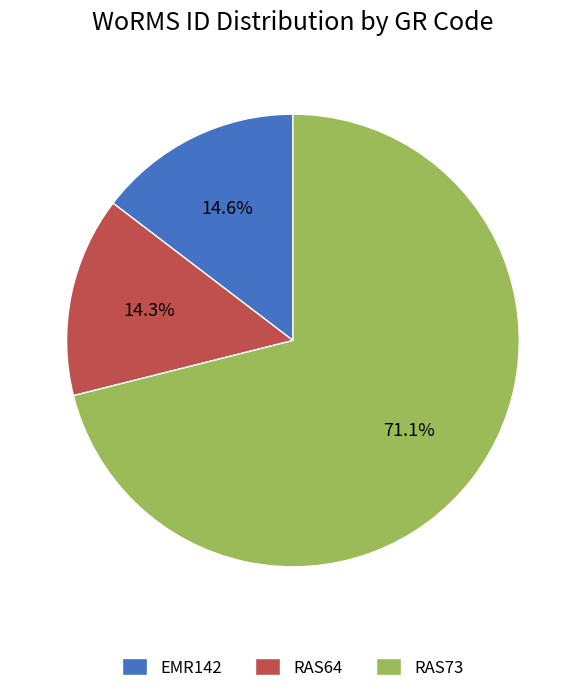

Is it true that RAS73 is 71% of the pie?

True